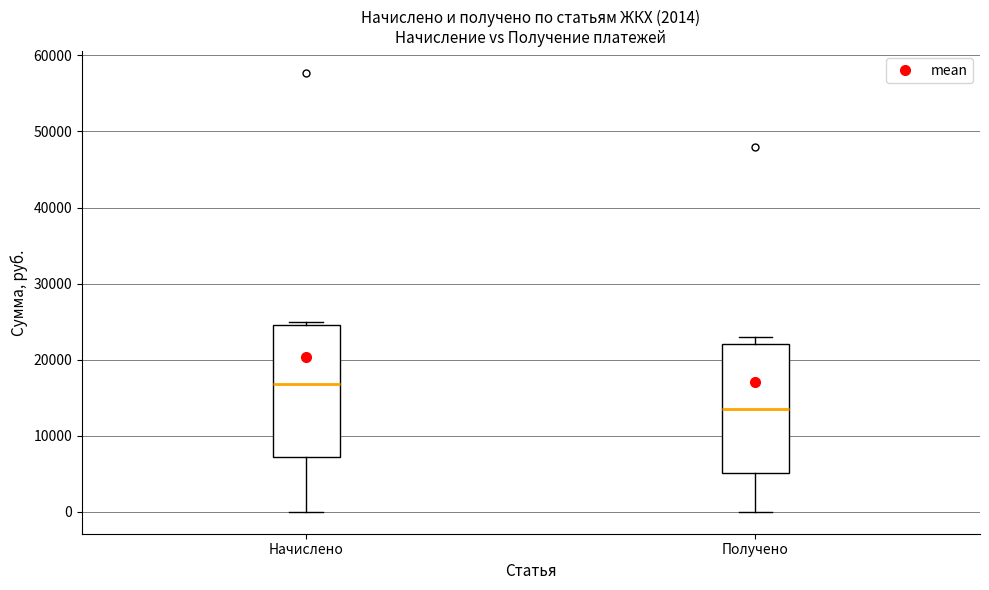

Where does the lower whisker of the box for Получено end on the y-axis? The values are not printed on the chart, so give them approximately, as read against the axis.

0